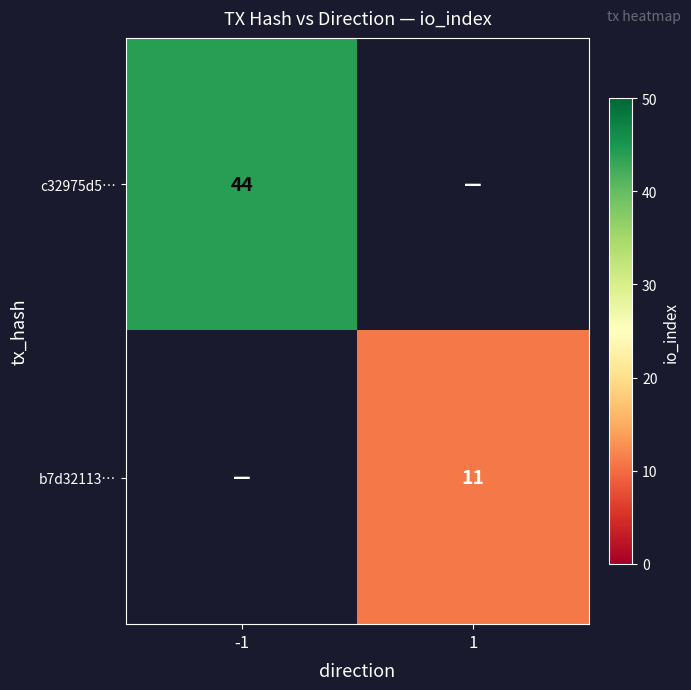

True or false: c32975d5… has a value of 44 at -1.

True